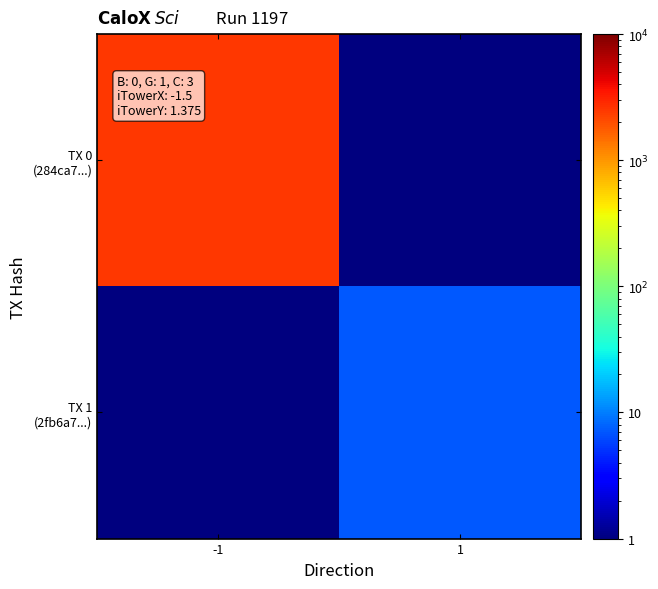

At which category is the sum across all series the highest?

-1